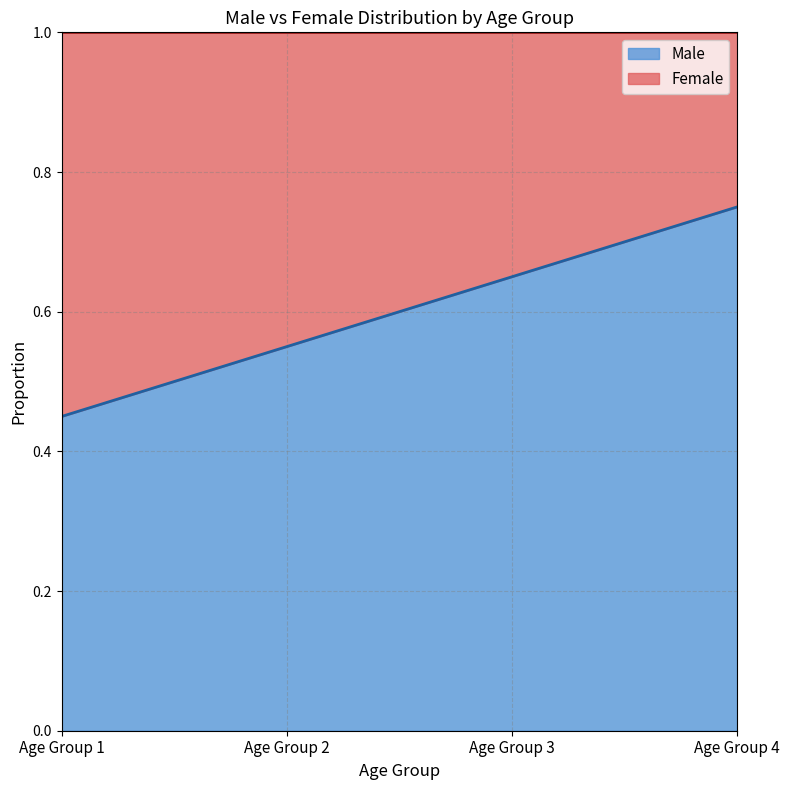

How many values are between 0 and 1?

4